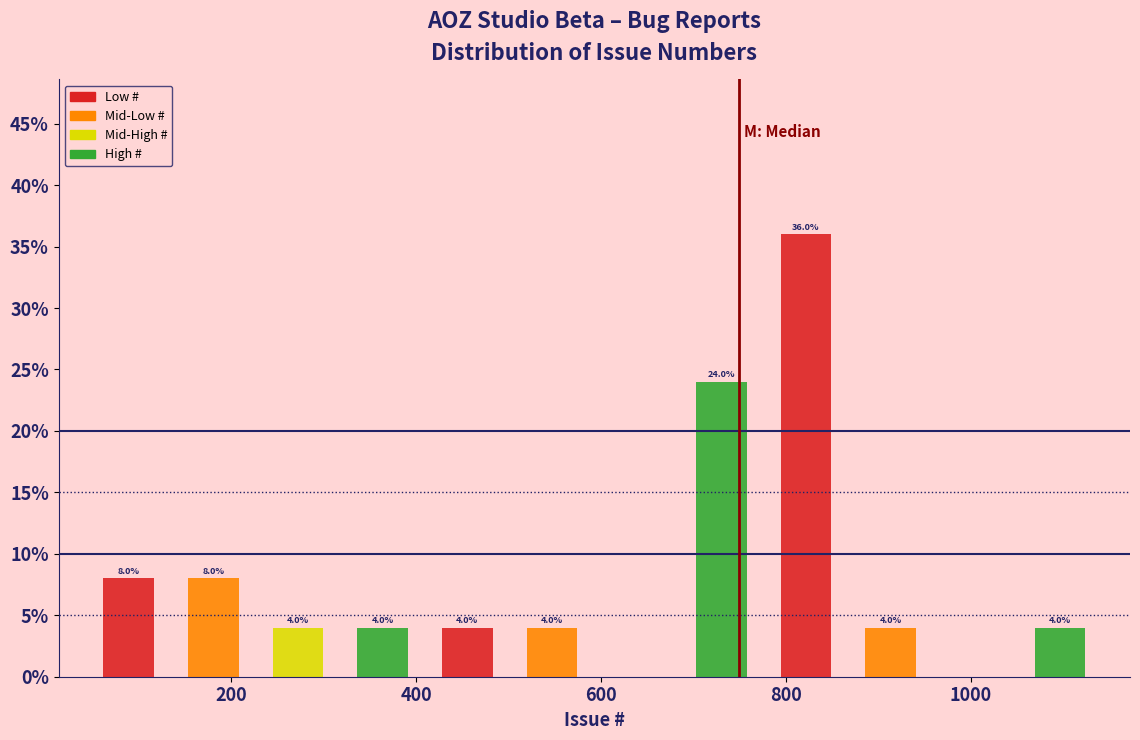

Over which range of the x-axis is the bar tallest?

780 to 860